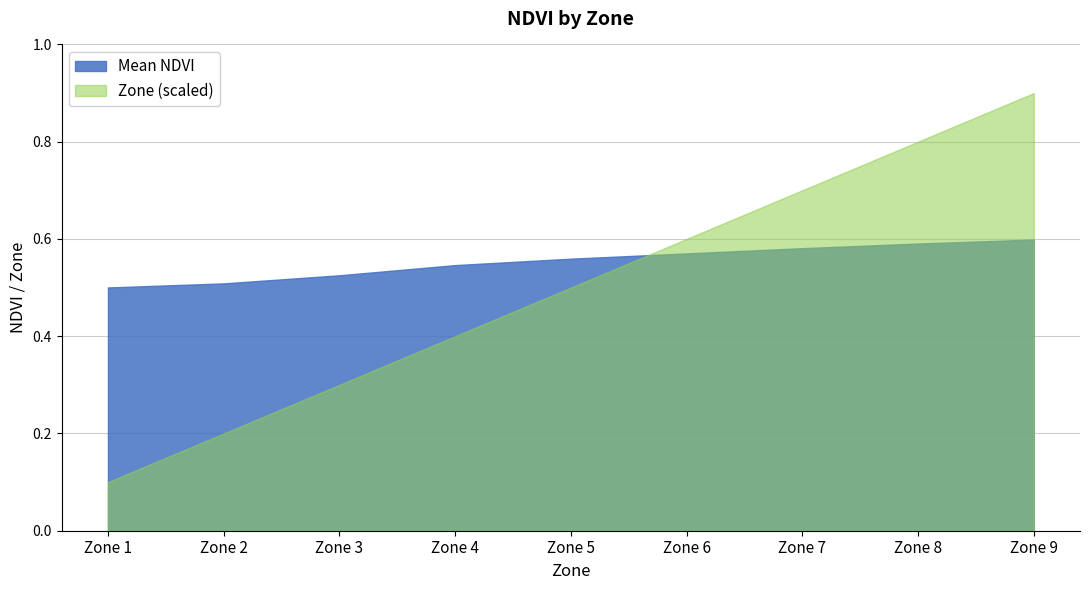

Between Zone 1 and Zone 5, which series saw the biggest shift?

Zone (scaled)